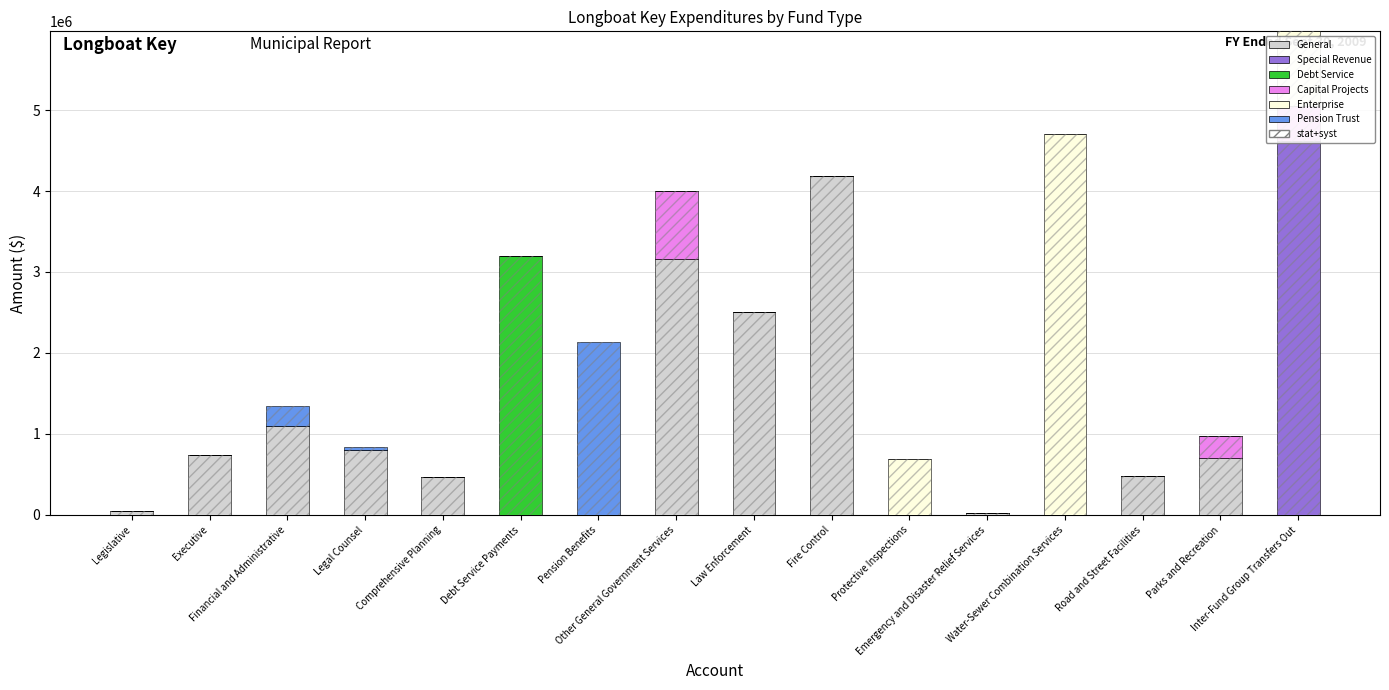

Which series has the largest range (max minus min)?

Enterprise